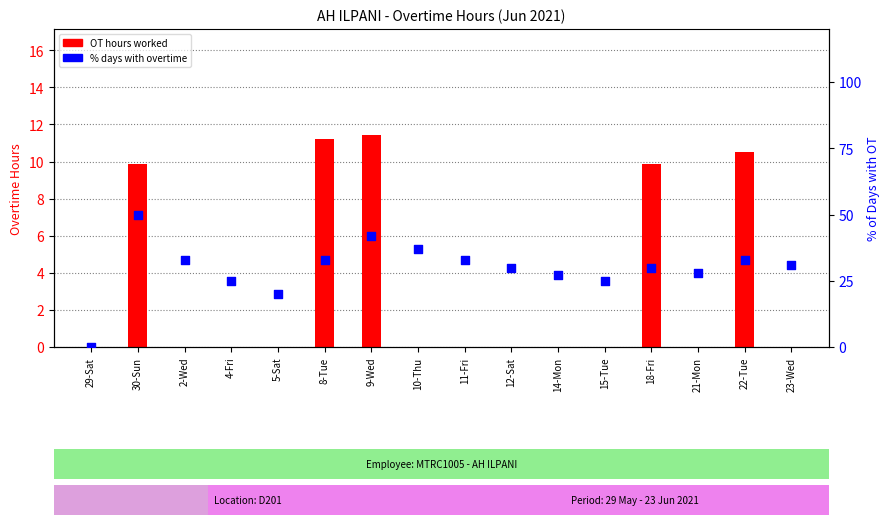

Is the value of OT hours at 30-Sun greater than the value of % days with OT at 9-Wed?

No